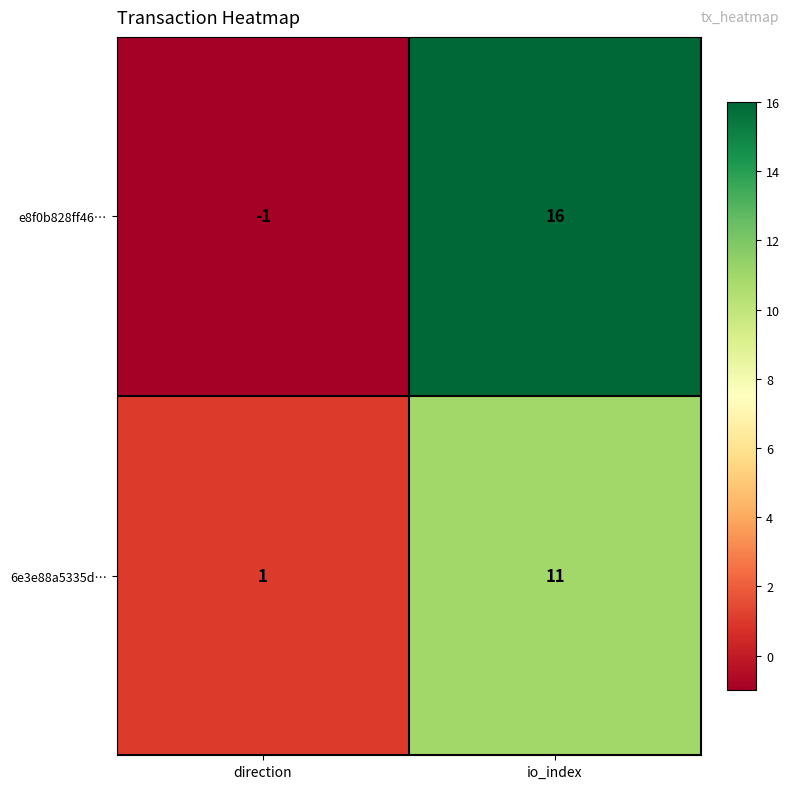

What is the average value of the e8f0b828ff46… series?

8